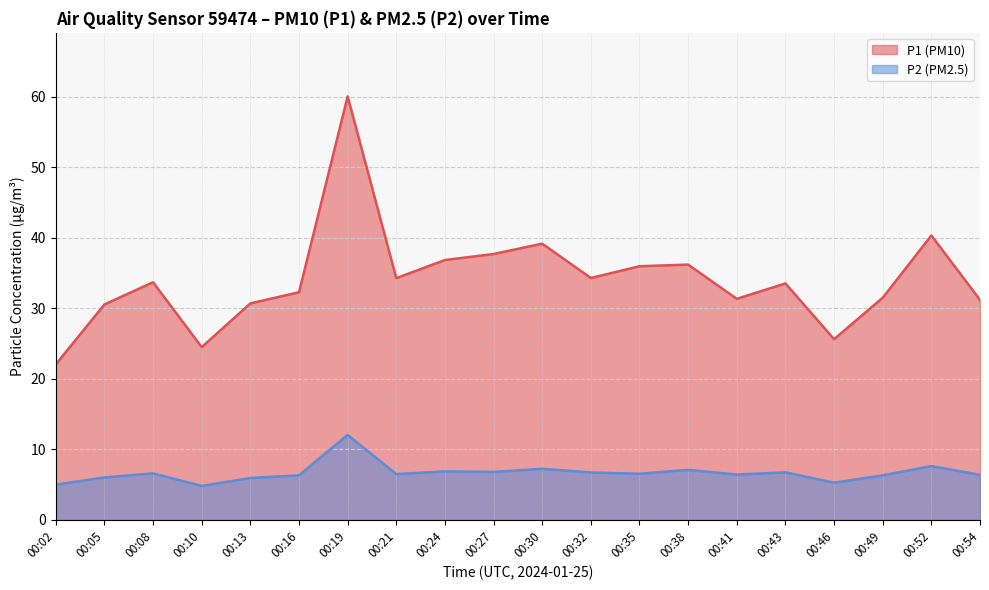

List the series in order of their peak value, lowest first.

P2 (PM2.5), P1 (PM10)